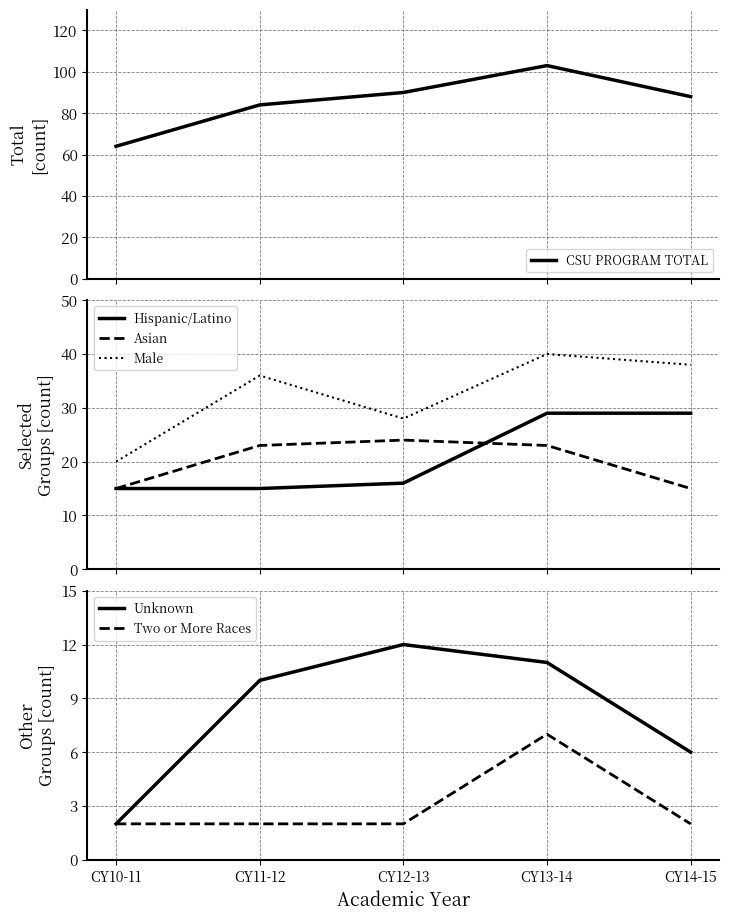

Which has a higher value, CY14-15 or CY12-13?

CY12-13